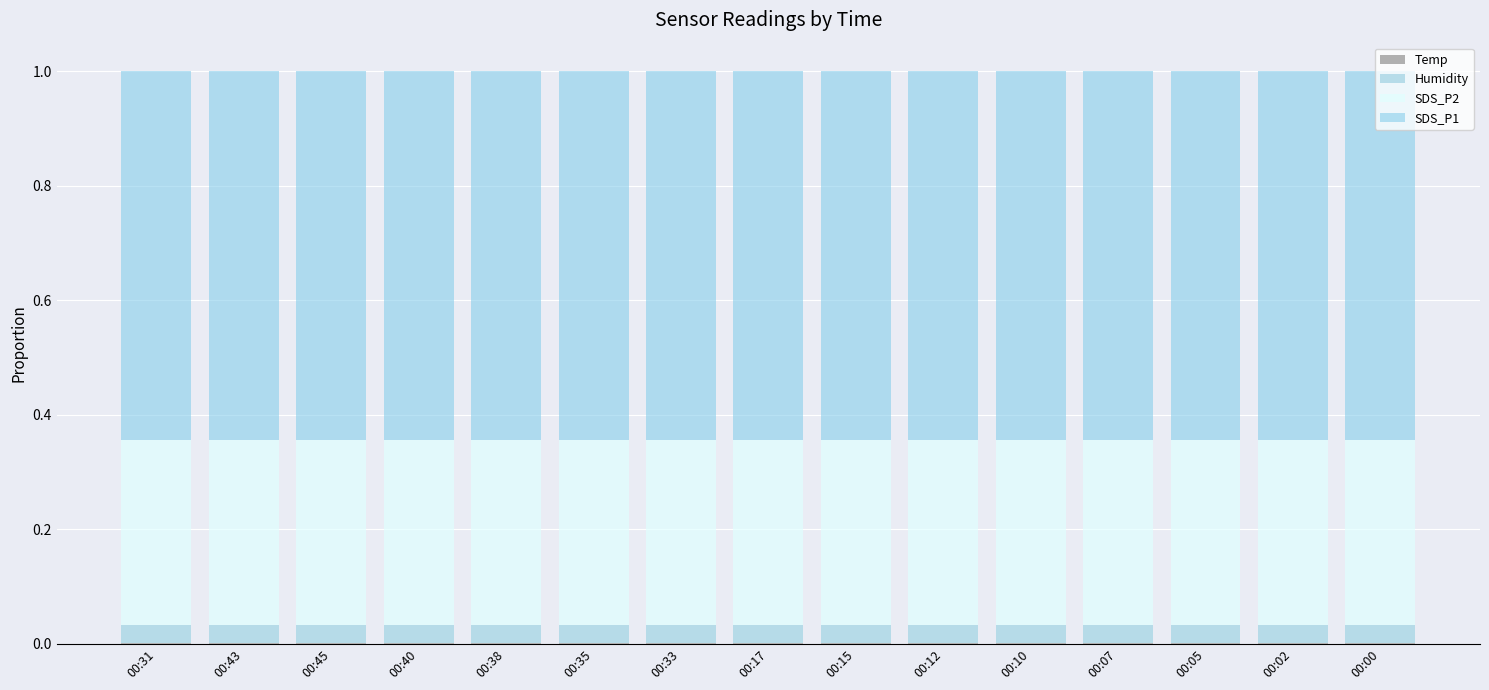

Does the chart contain stacked bars?

Yes